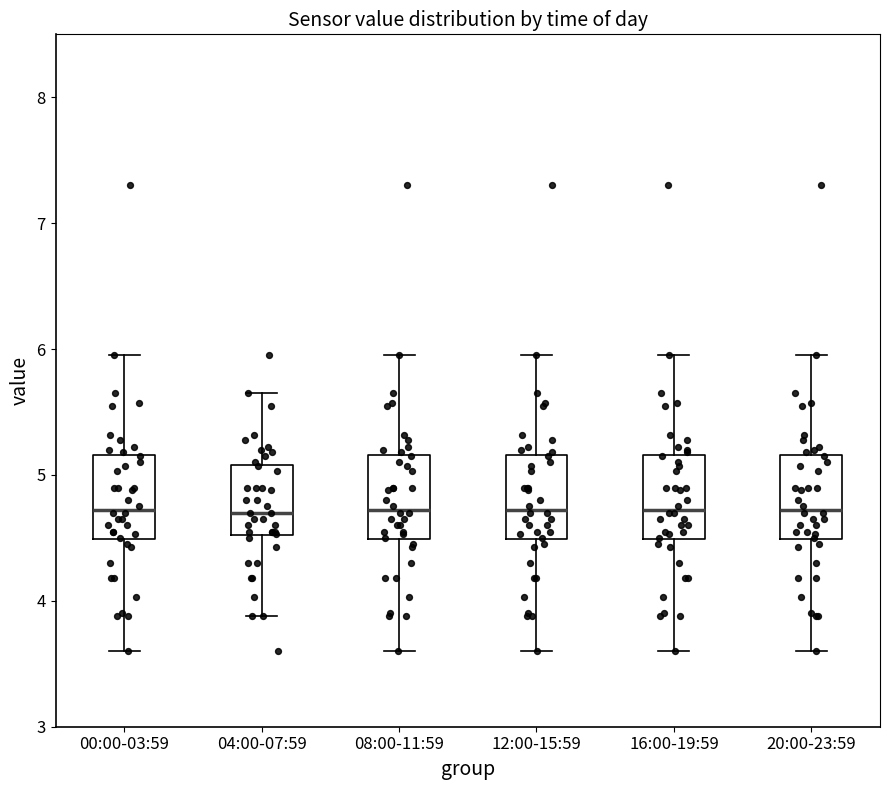

Reading left to right, read every box against the y-axis: the position of its median line, the range the box covers, and the ends of its whiskers. The values are not printed on the chart, so give them approximately, as read against the axis.

00:00-03:59: median 4.7, box 4.5 to 5.2, whiskers 3.6 to 6.0
04:00-07:59: median 4.7, box 4.5 to 5.1, whiskers 3.9 to 5.7
08:00-11:59: median 4.7, box 4.5 to 5.2, whiskers 3.6 to 6.0
12:00-15:59: median 4.7, box 4.5 to 5.2, whiskers 3.6 to 6.0
16:00-19:59: median 4.7, box 4.5 to 5.2, whiskers 3.6 to 6.0
20:00-23:59: median 4.7, box 4.5 to 5.2, whiskers 3.6 to 6.0